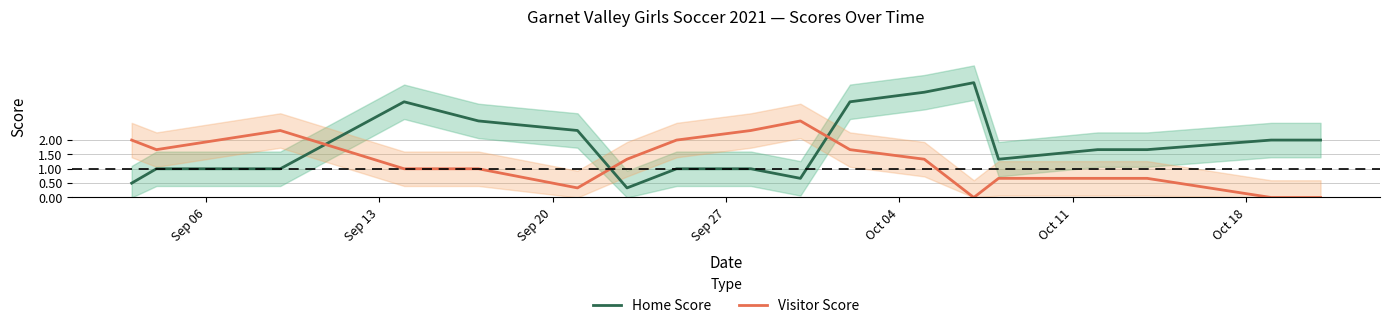

Which series ends up on top after the final intersection of Visitor Score and Home Score?

Home Score